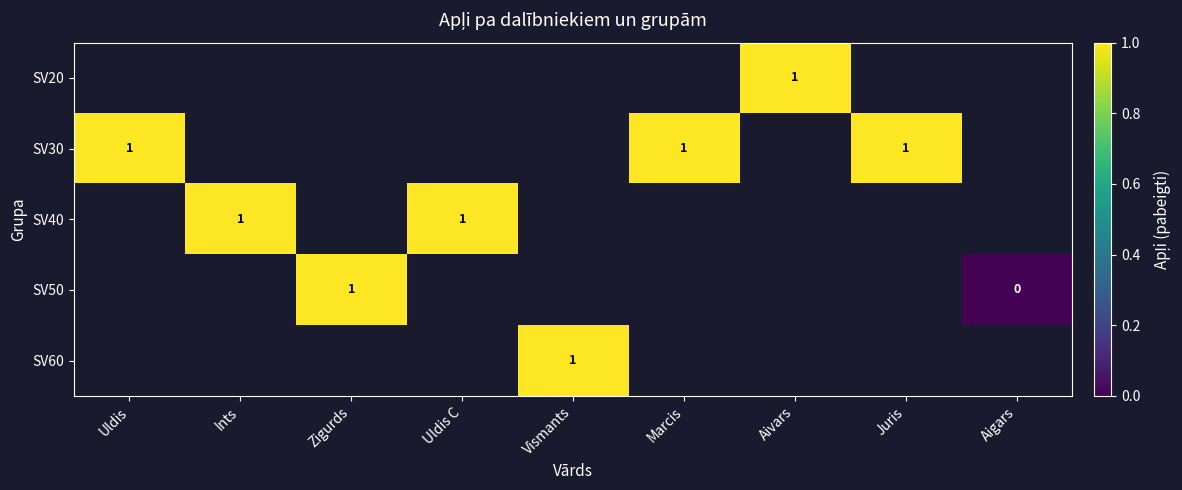

The value of SV40 at Uldis C is 1. True or false?

True